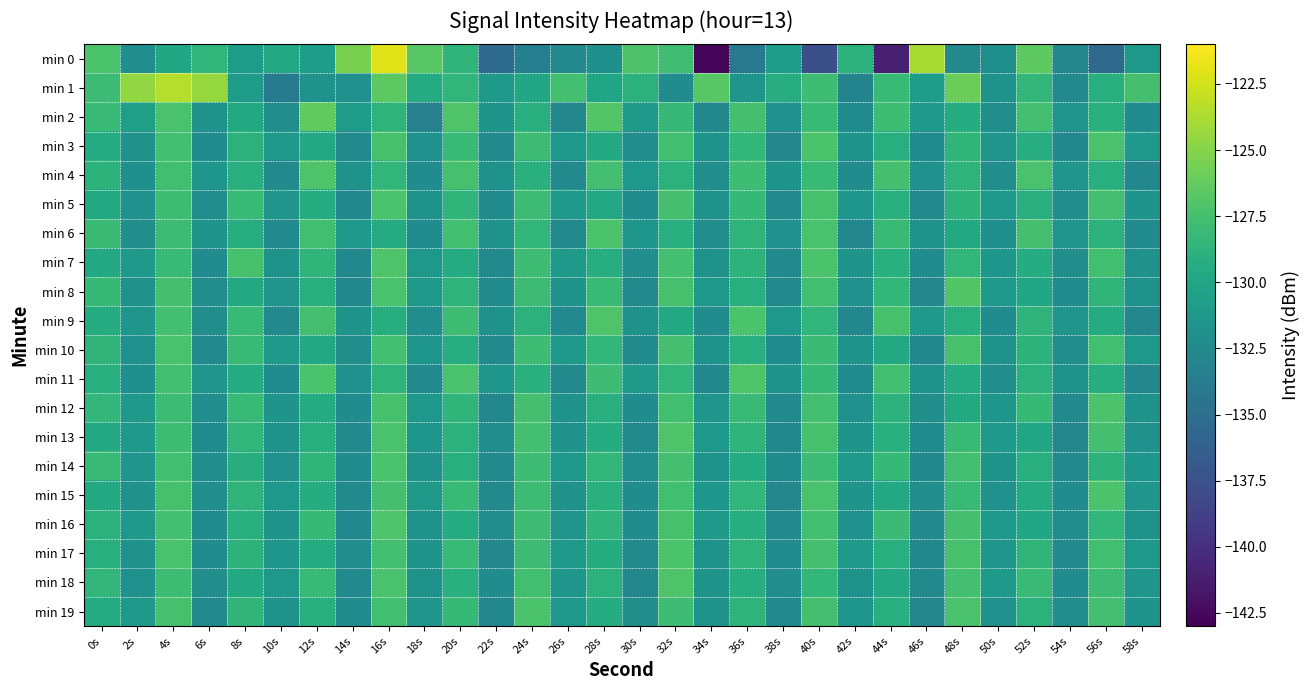

What is the difference between the highest and lowest values at 32s?

5.3